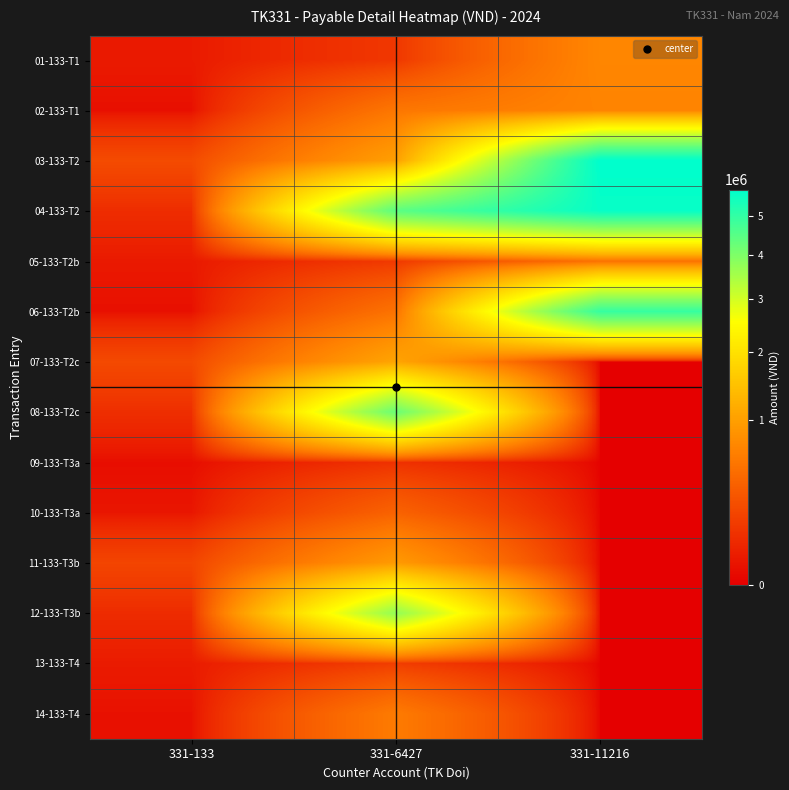

List the series in order of their peak value, lowest first.

09-133-T3a, 13-133-T4, 10-133-T3a, 05-133-T2b, 14-133-T4, 02-133-T1, 01-133-T1, 11-133-T3b, 07-133-T2c, 12-133-T3b, 08-133-T2c, 06-133-T2b, 04-133-T2, 03-133-T2